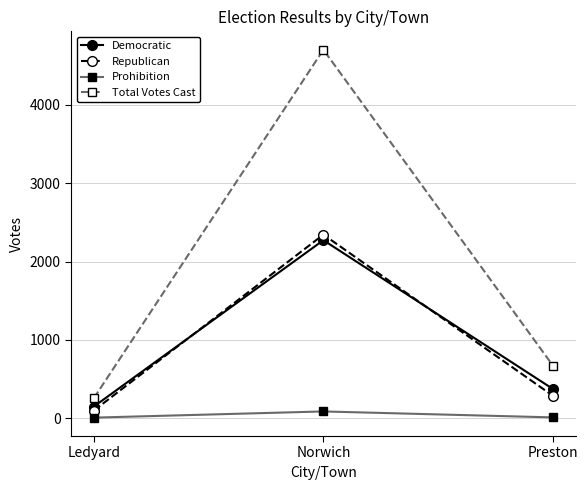

Which series changed the most between Ledyard and Norwich?

Total Votes Cast